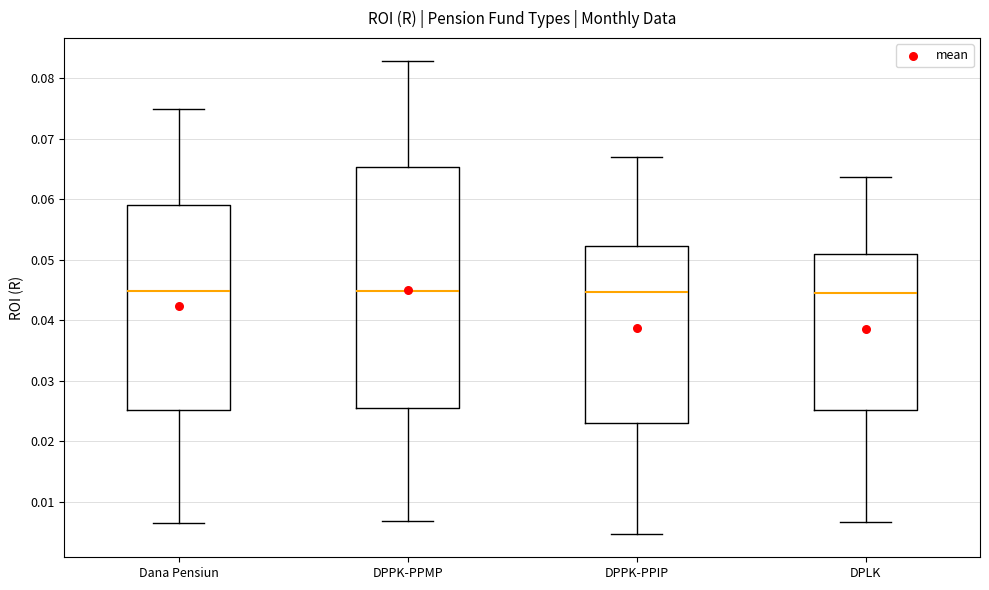

Where does the upper whisker of the box for Dana Pensiun end on the y-axis? The values are not printed on the chart, so give them approximately, as read against the axis.

0.075